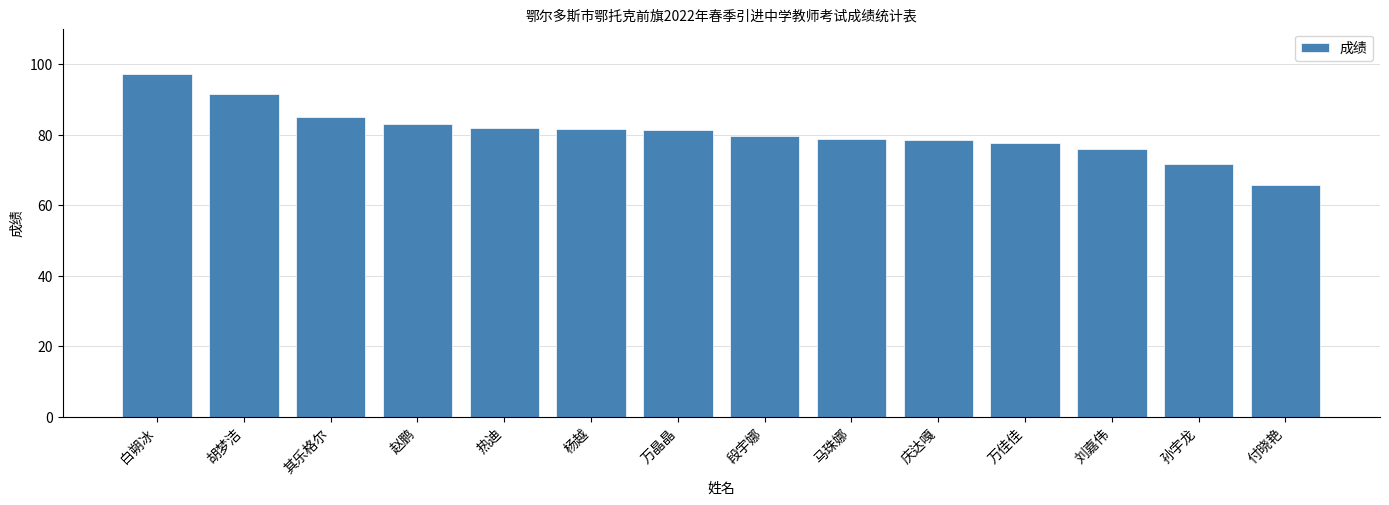

True or false: the data shows 79.6 at 段宇娜.

True